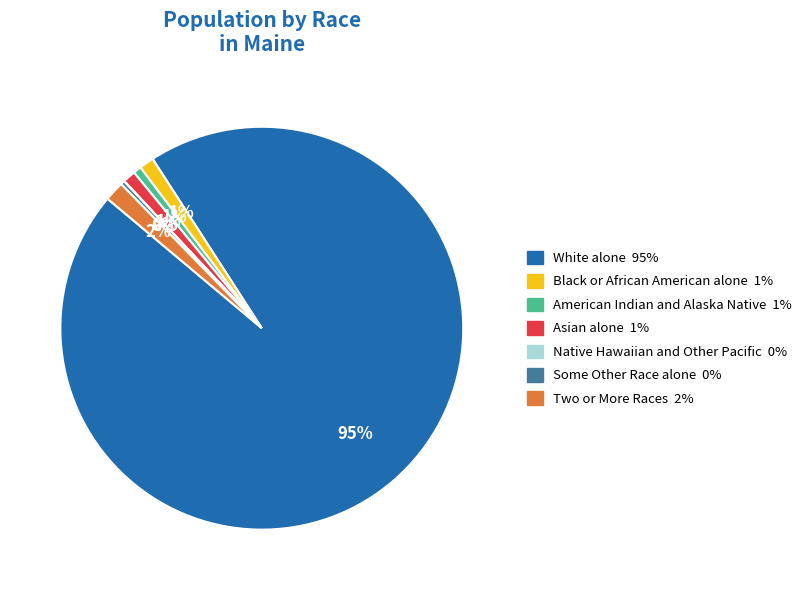

What is the largest slice in the pie chart?

White alone